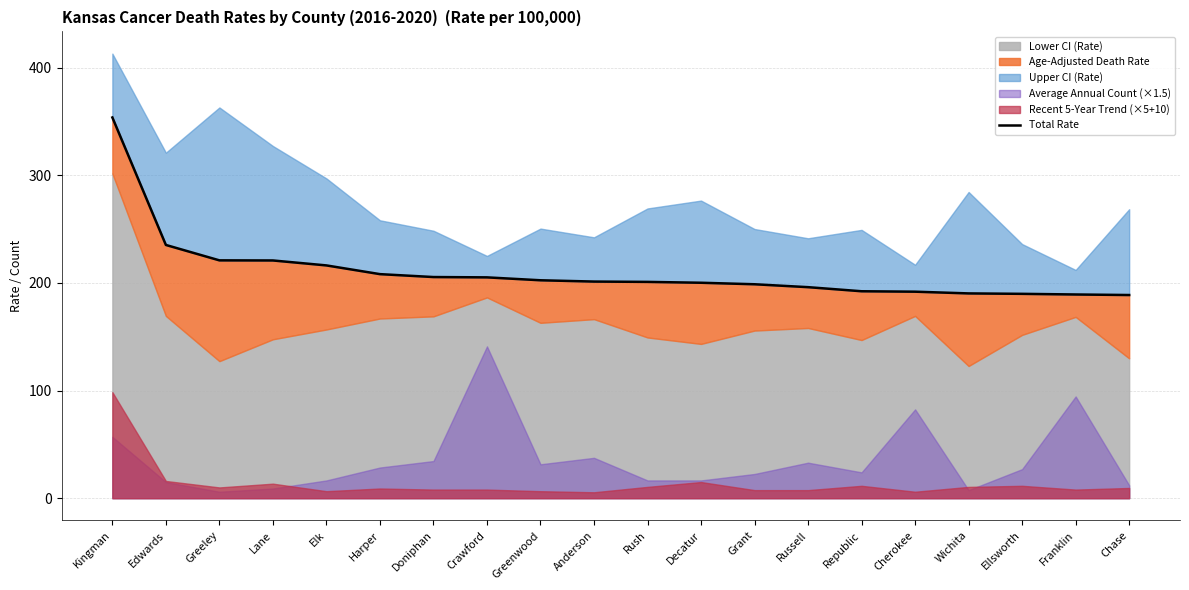

How many values are below 201?

10